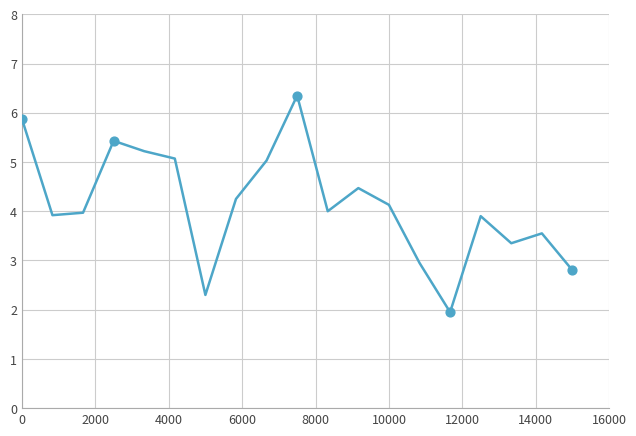

Does the chart have visible grid lines?

Yes